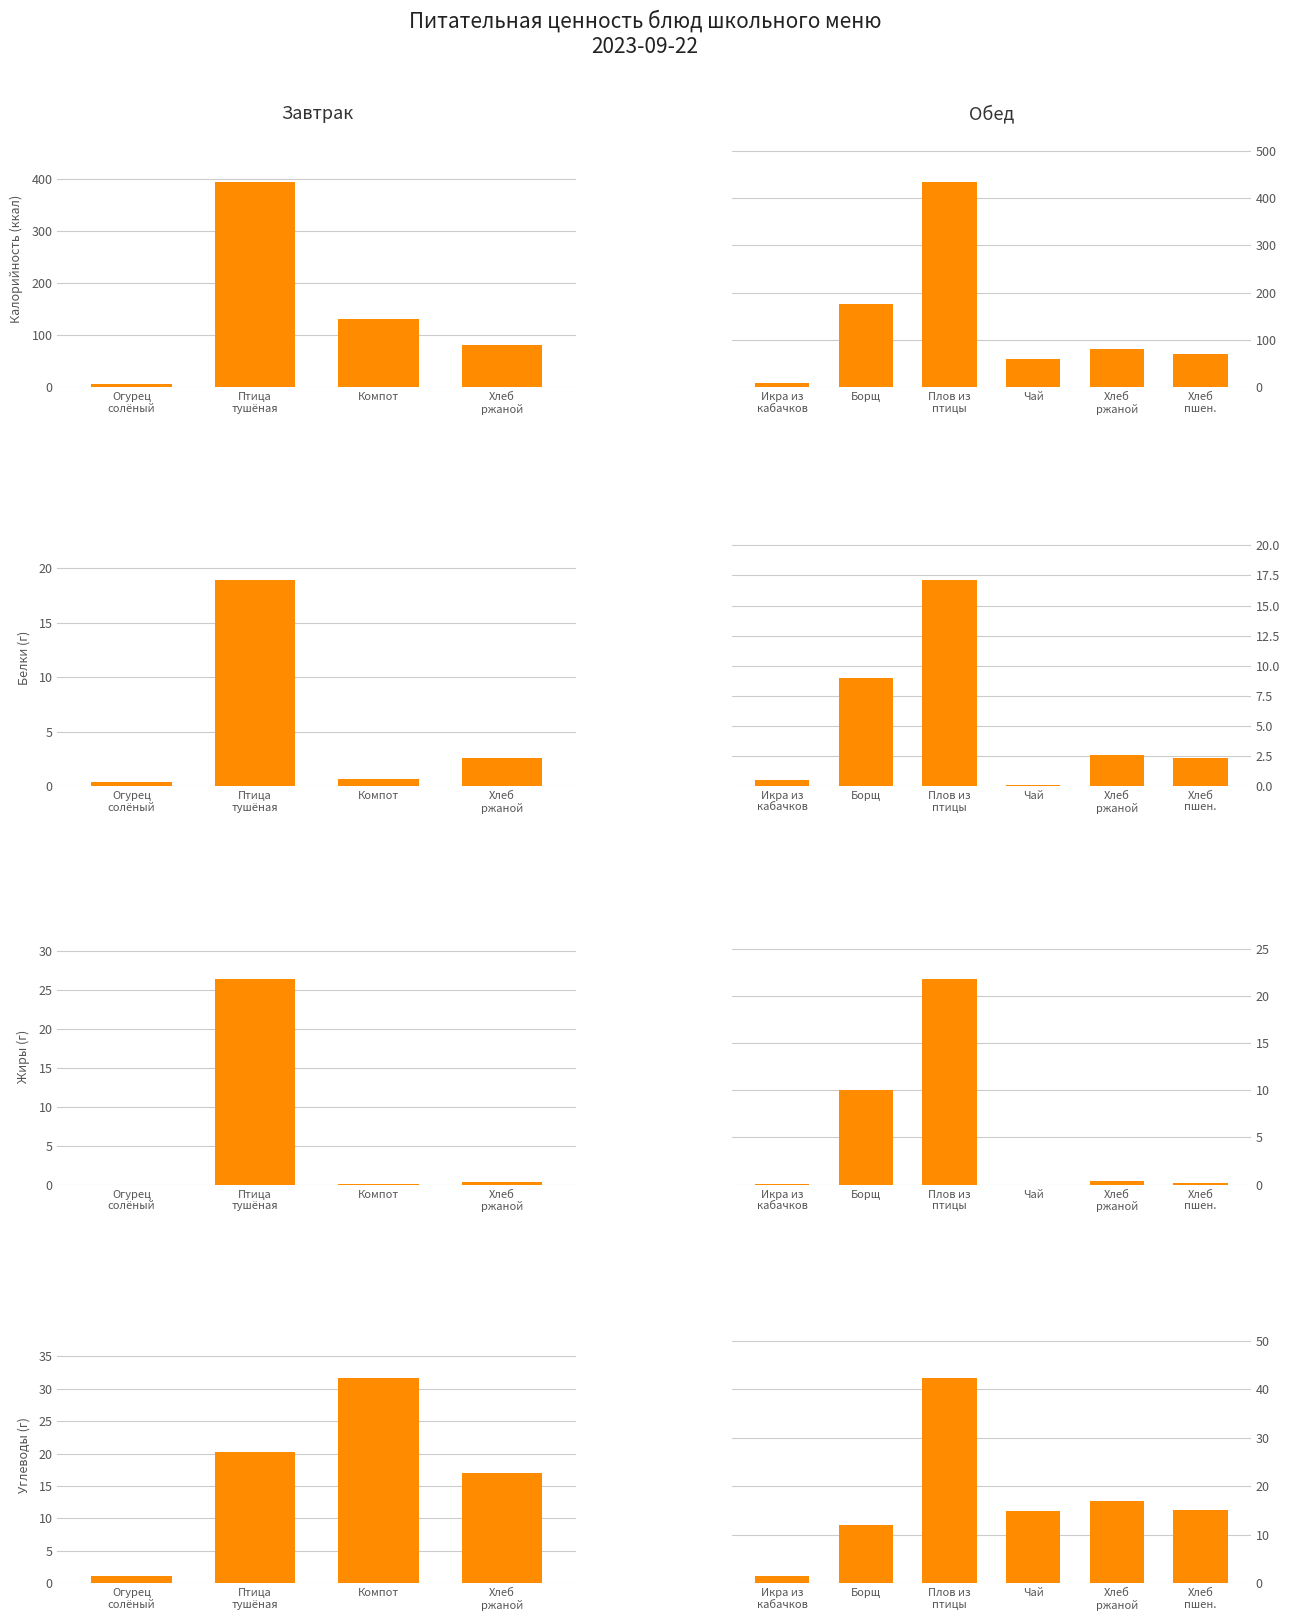

Is the value of Жиры (г) at Чай greater than the value of Белки (г) at Плов из птицы?

No